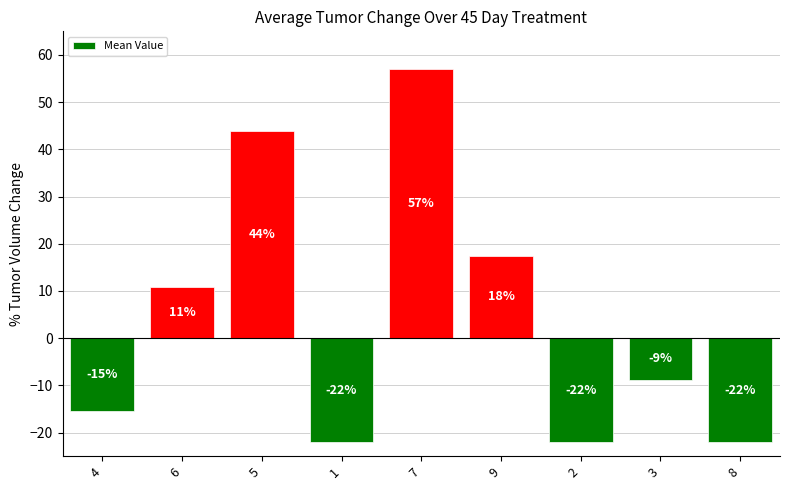

The value at 5 is 43.8. True or false?

True